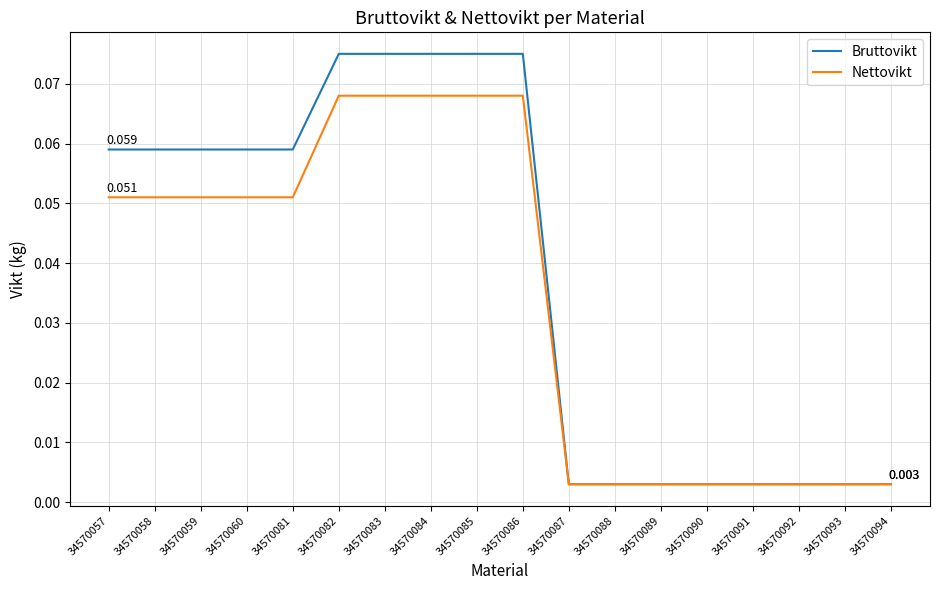

Is the value of Nettovikt at 34570082 greater than the value of Bruttovikt at 34570090?

Yes